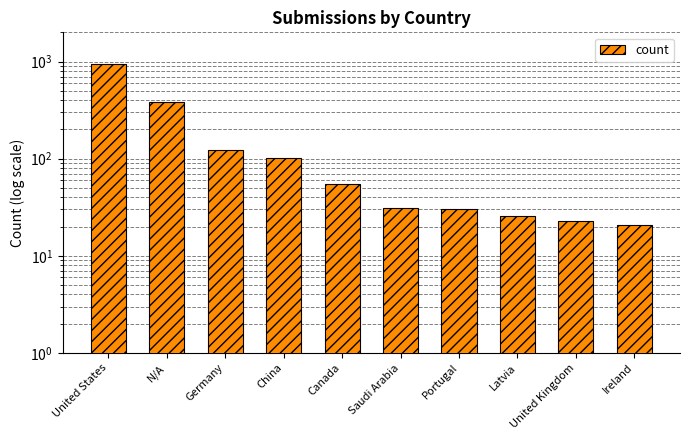

How many bars are there in total?

10